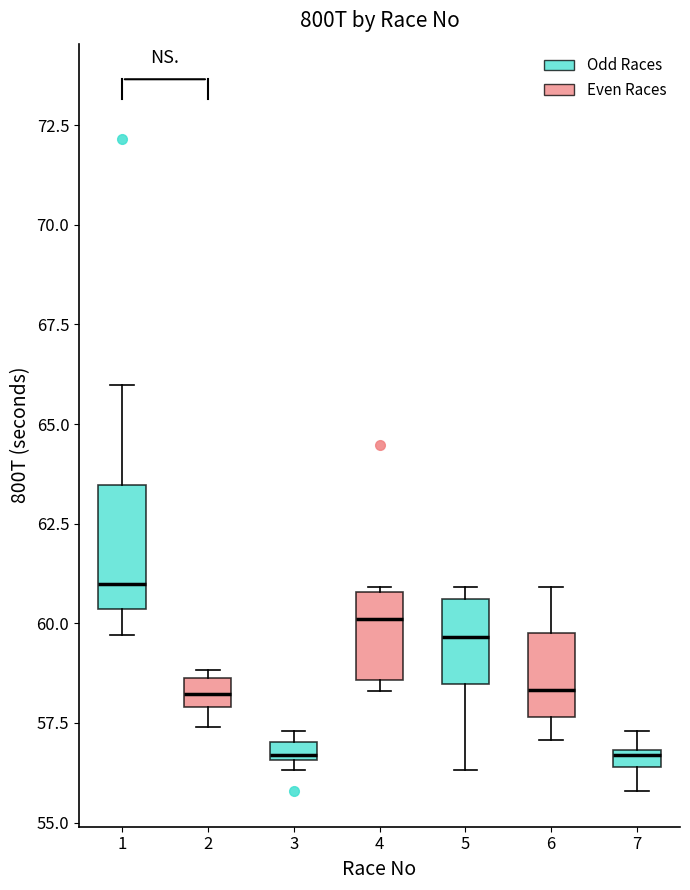

Where does the lower whisker of the box at x = 7 end on the y-axis? The values are not printed on the chart, so give them approximately, as read against the axis.

56.0